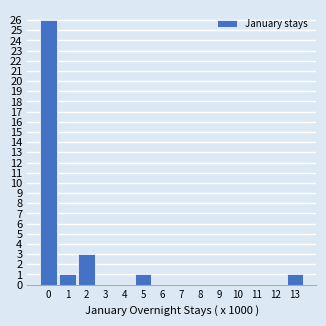

Reading left to right, what are all the values shown in this chart?

0=26	1=1	2=3	3=0	4=0	5=1	6=0	7=0	8=0	9=0	10=0	11=0	12=0	13=1